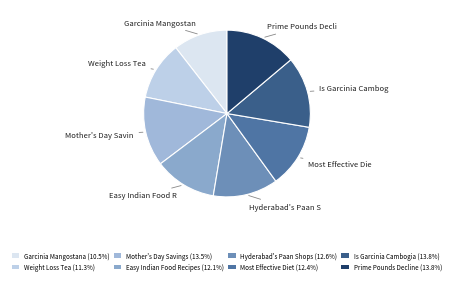

To the nearest percent, what is the difference between the largest and smallest slice percentages?

3%